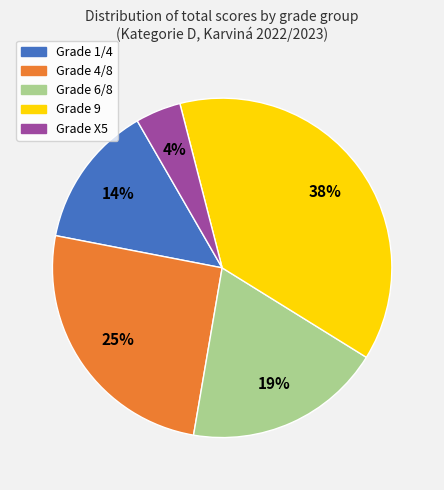

Is there any slice that represents more than half of the pie?

No